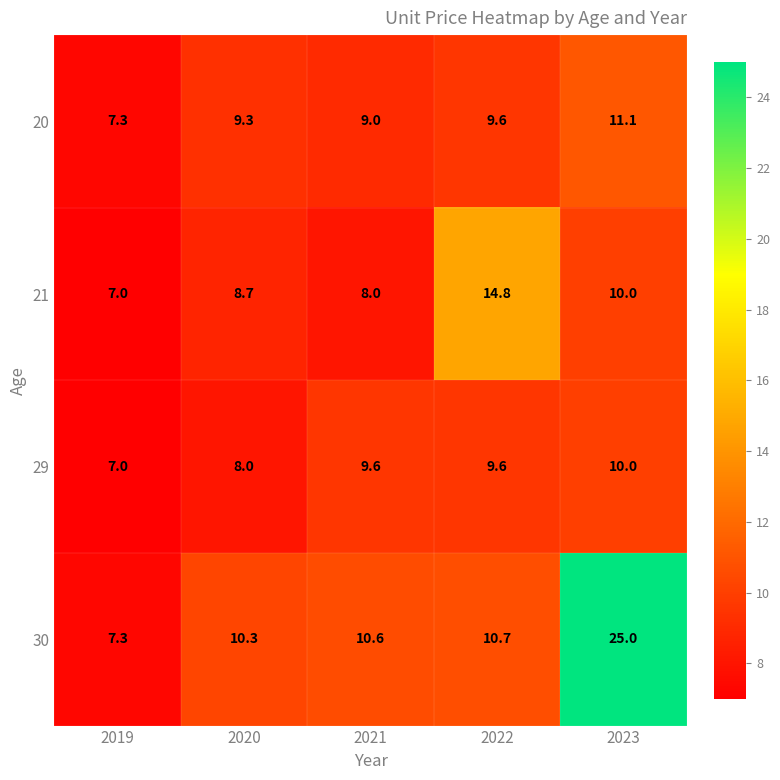

Which series has the largest total across all categories?

30